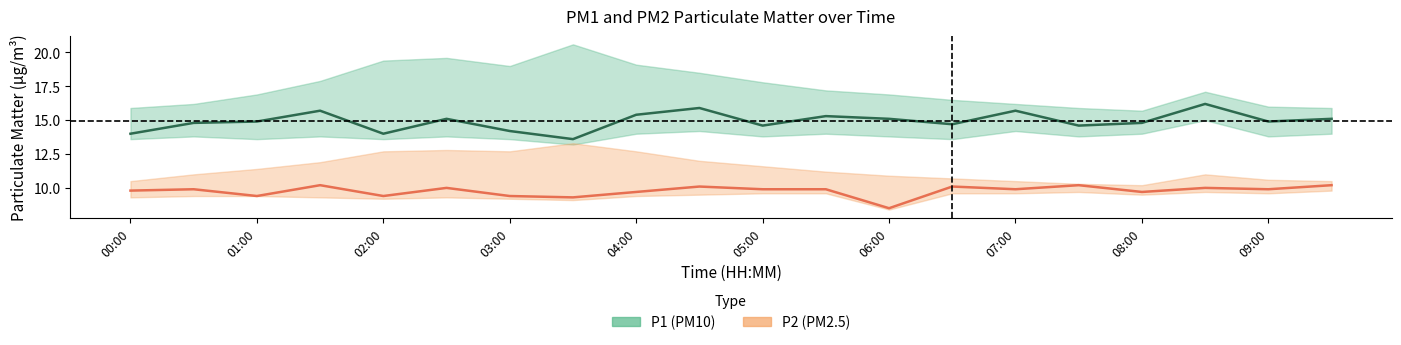

True or false: P1 (PM10) and P2 (PM2.5) intersect in this chart.

False